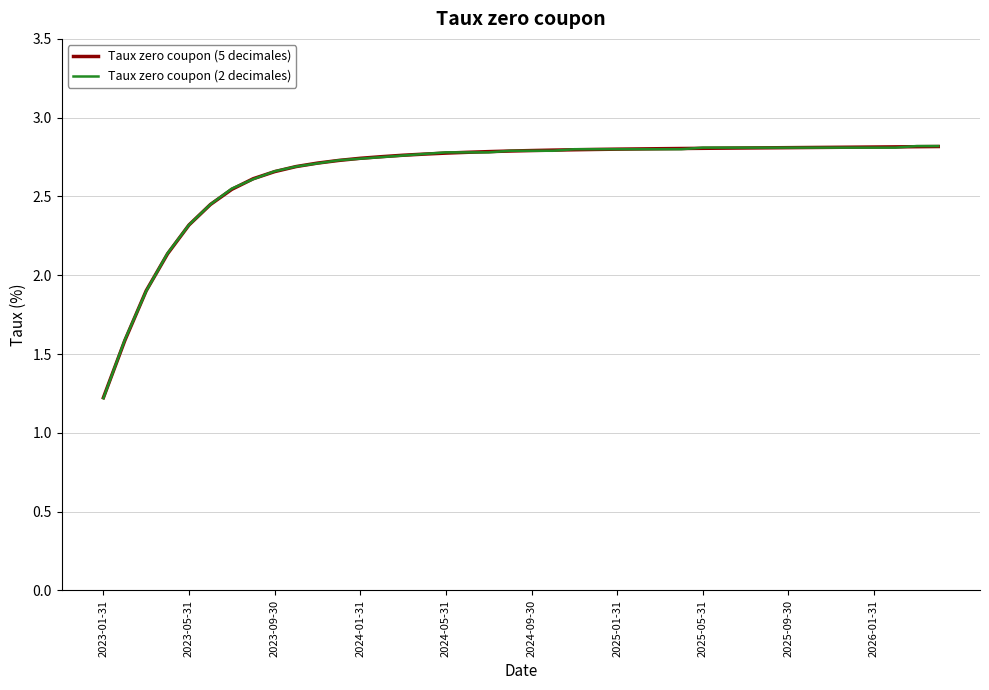

What is the sum of all Taux zero coupon (5 decimales) values?

105.8